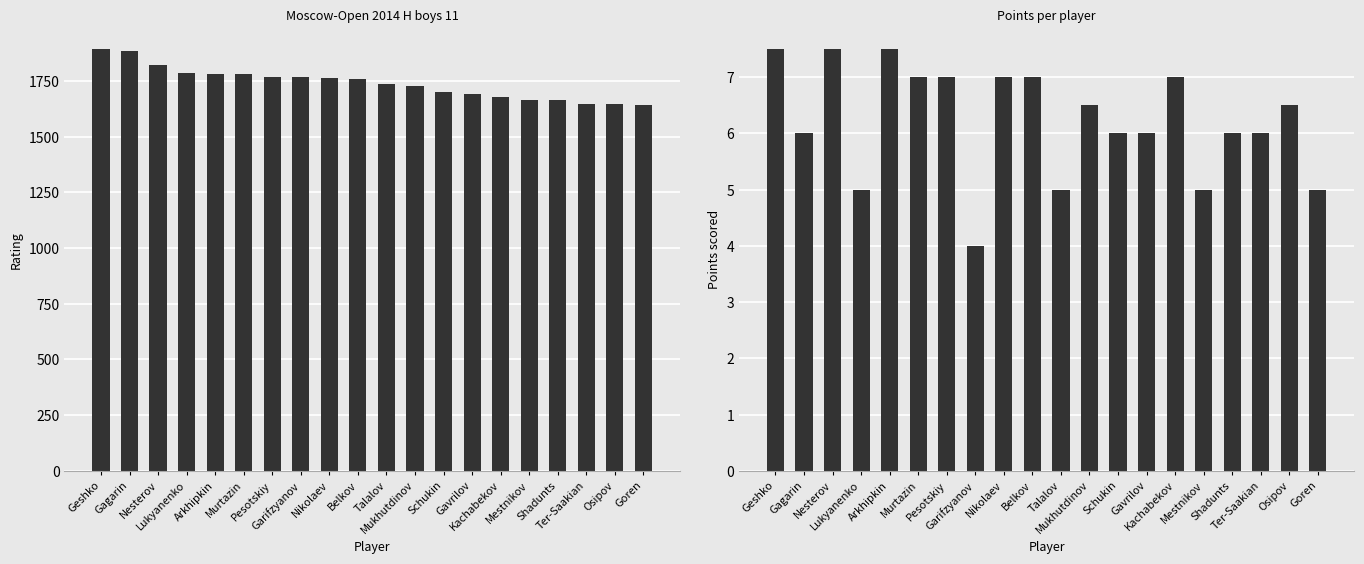

What is the label of the 14th bar from the right?

Pesotskiy